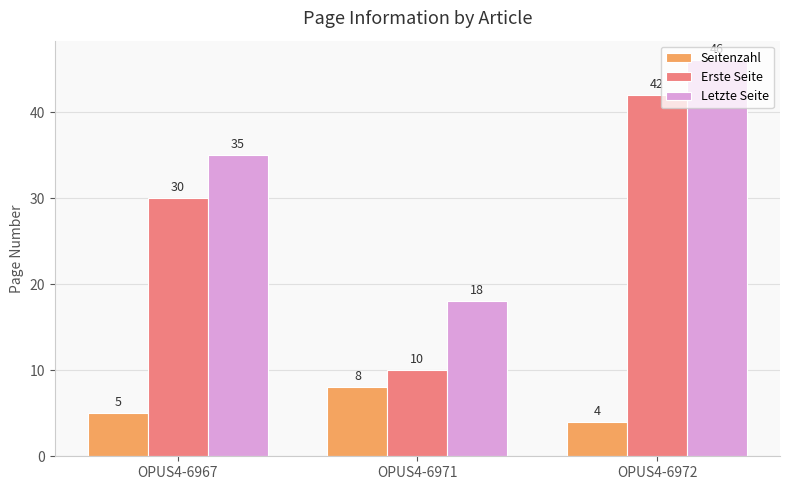

True or false: Seitenzahl has a value of 8 at OPUS4-6971.

True